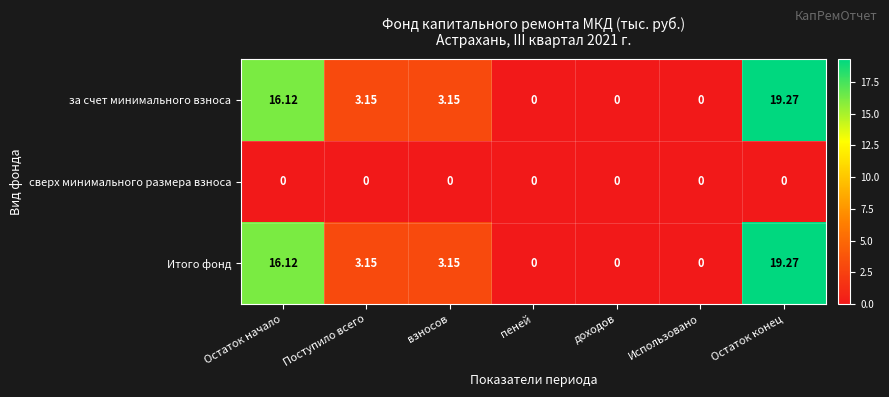

At which category is the sum across all series the highest?

Остаток конец